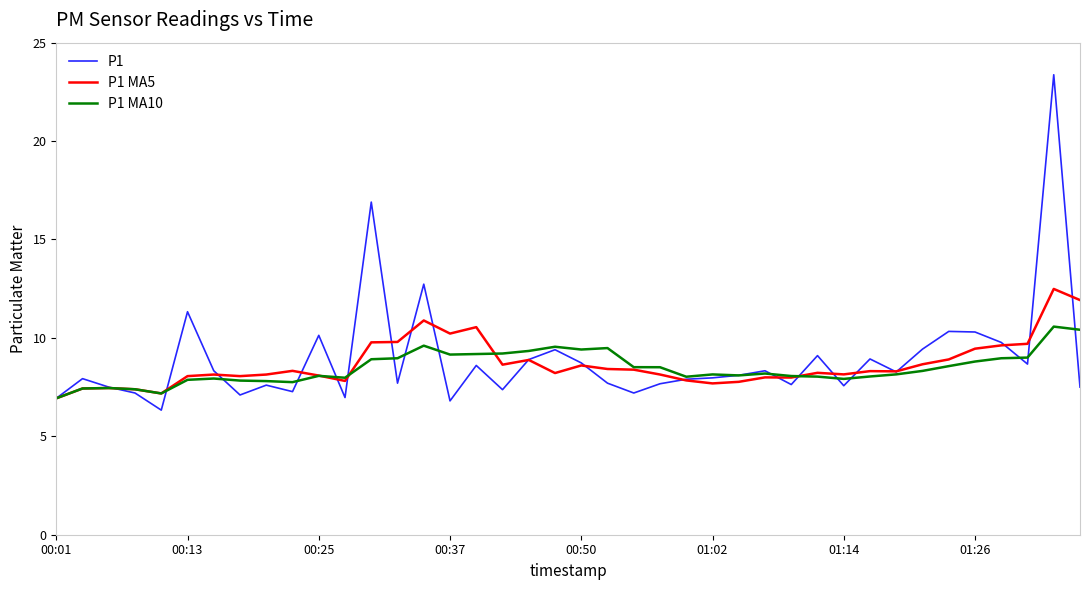

What is the lowest value of the P1 MA5 series?

6.9